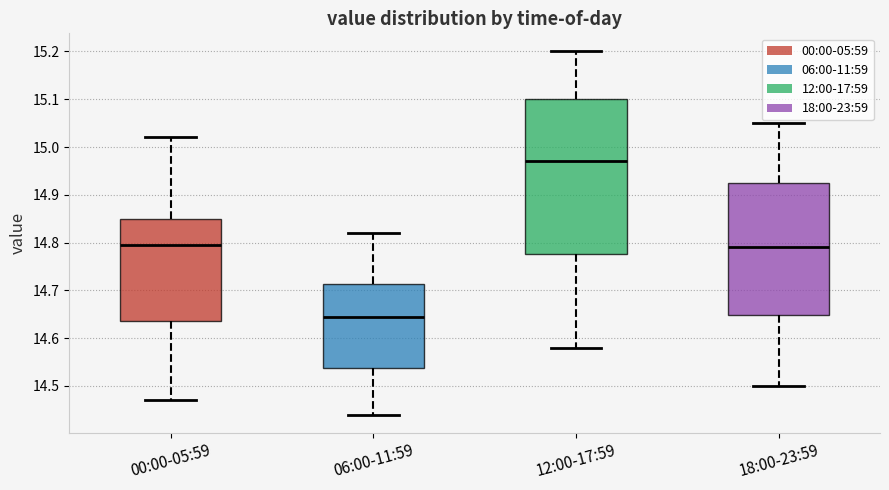

Comparing the boxes themselves (not the whiskers), which one is the tallest?

12:00-17:59